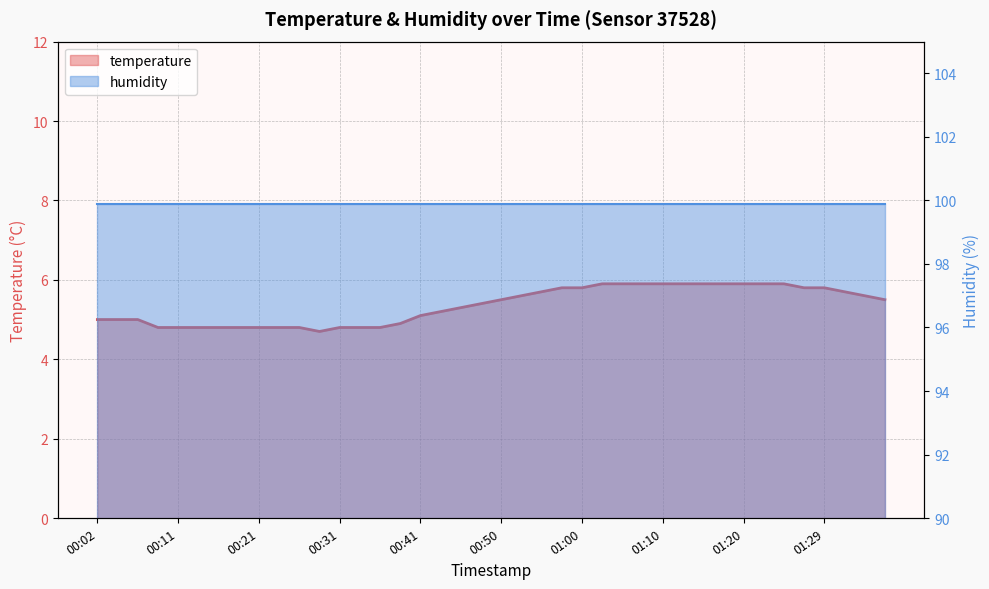

Does the chart display data point markers on the line(s)?

No